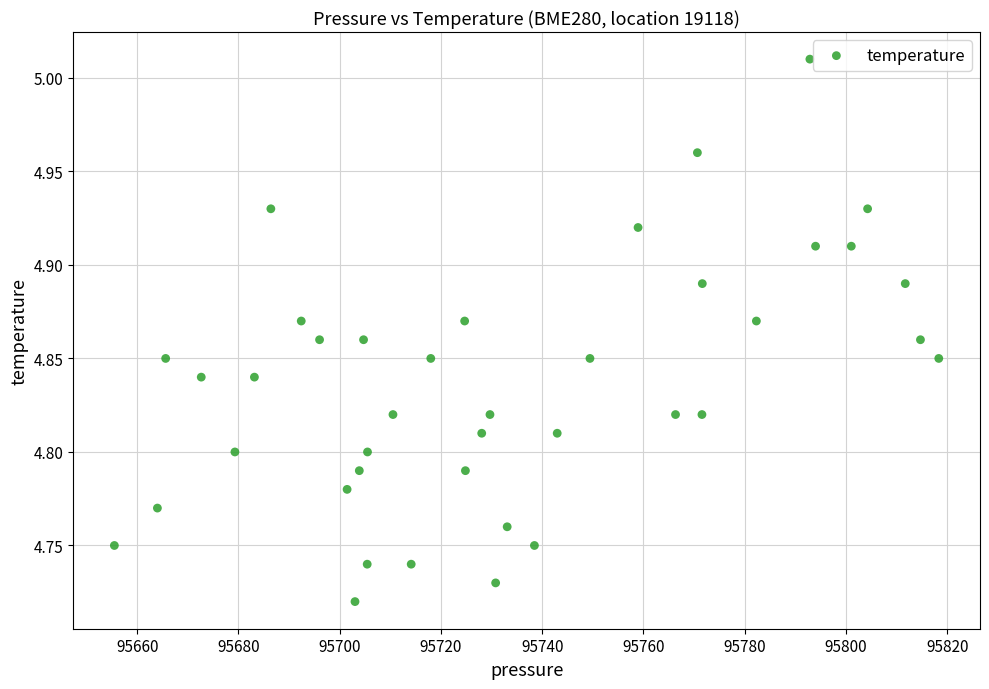

What is the range of X values (max minus min)?

162.8